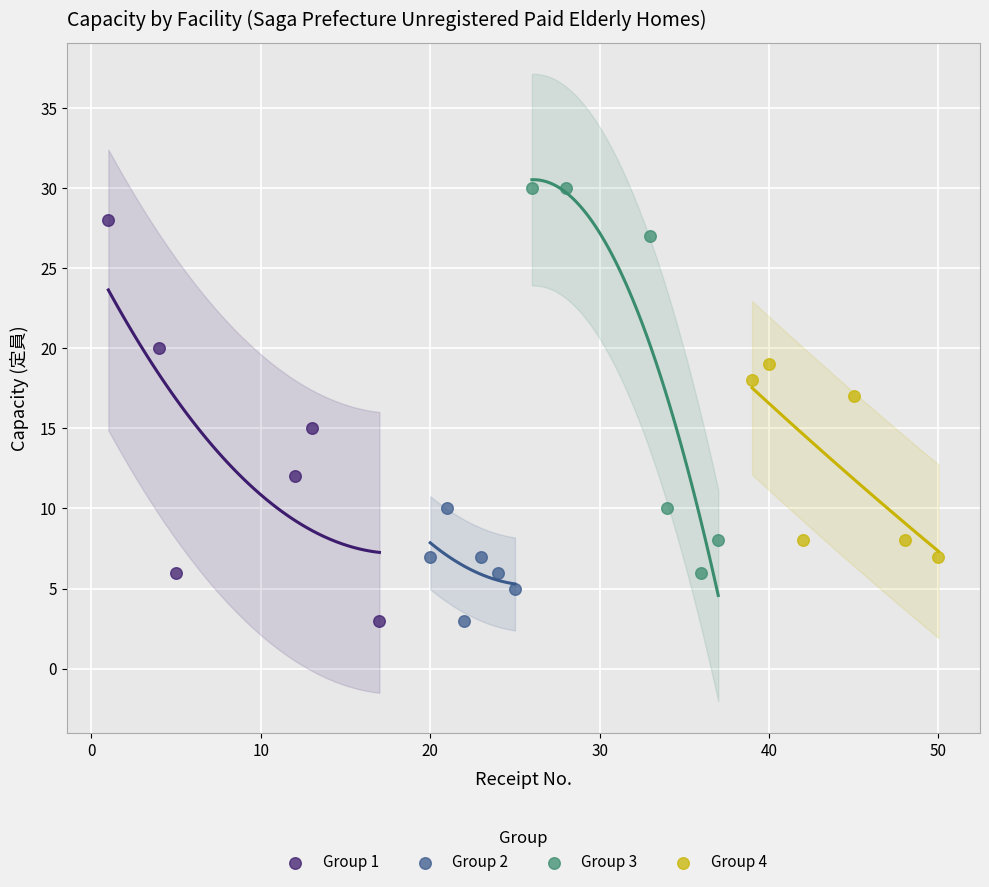

Which series reaches the maximum Y coordinate?

Group 3